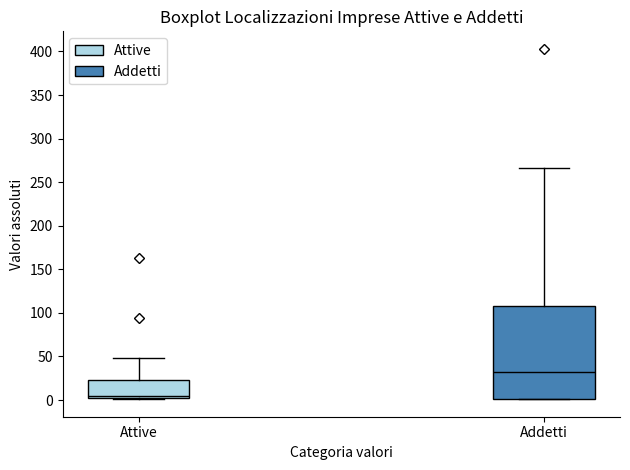

Which box's median line is the lowest?

Attive